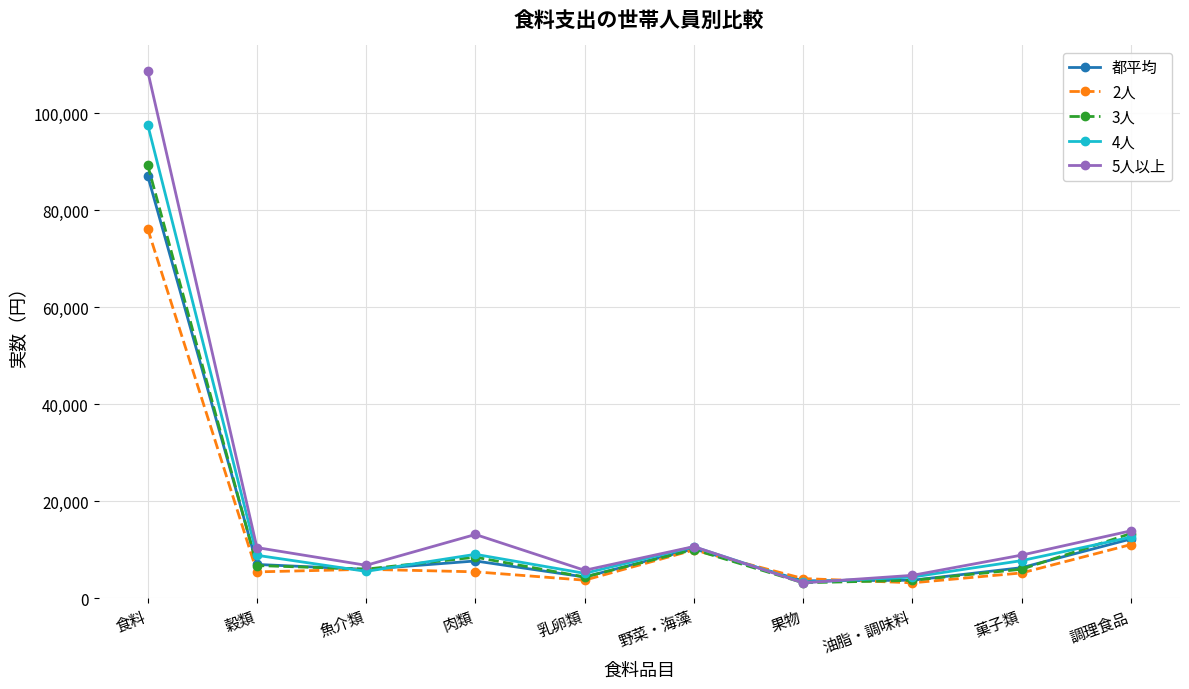

Where do 2人 and 都平均 first cross each other?

穀類 and 魚介類